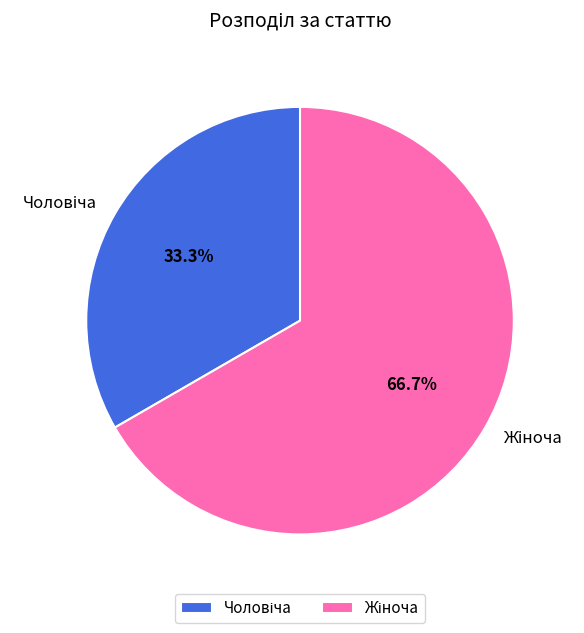

Does any single category account for the majority?

Yes